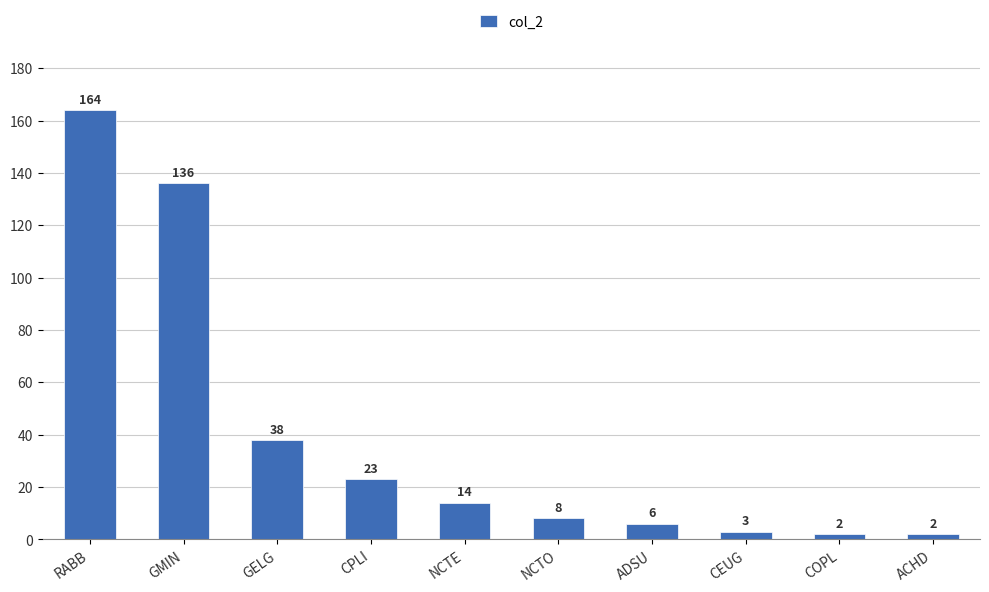

At which label does the data first exceed 14?

RABB